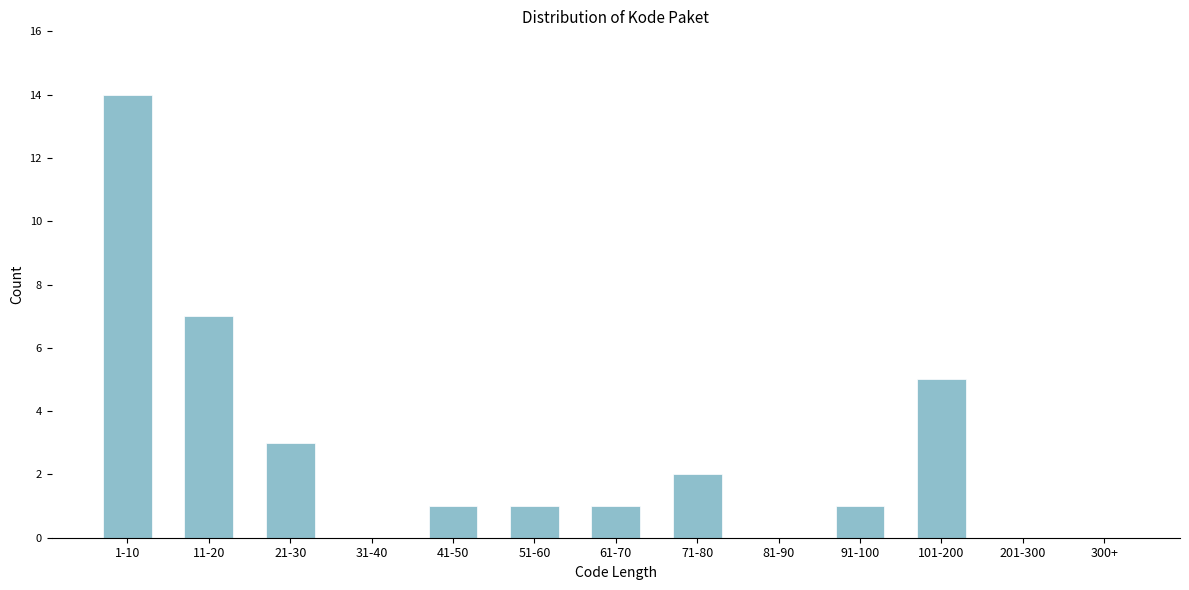

Reading left to right, transcribe all the data shown in this chart.

1-10=14	11-20=7	21-30=3	31-40=0	41-50=1	51-60=1	61-70=1	71-80=2	81-90=0	91-100=1	101-200=5	201-300=0	300+=0